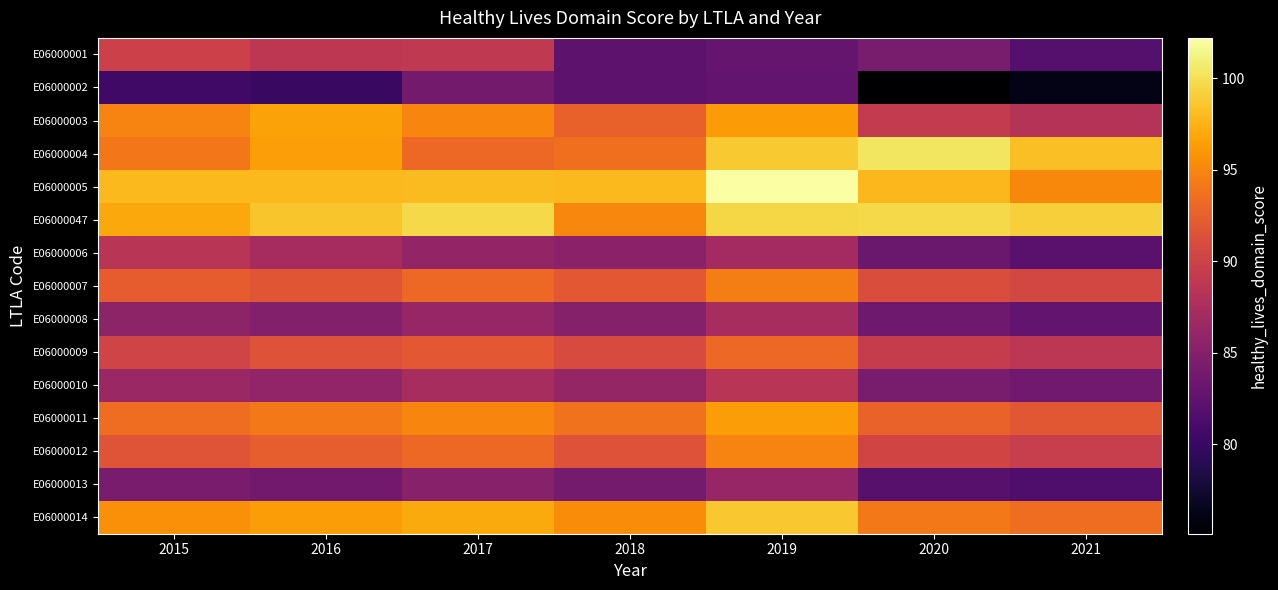

Rank the series at 2021 from lowest to highest value.

E06000002, E06000013, E06000001, E06000006, E06000008, E06000010, E06000003, E06000009, E06000012, E06000007, E06000011, E06000014, E06000005, E06000004, E06000047